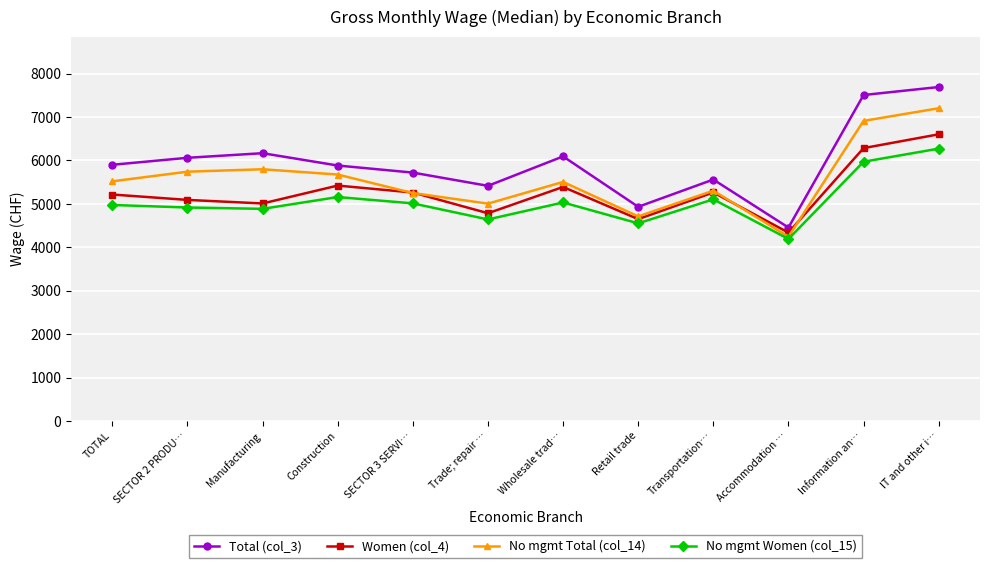

True or false: Total (col_3) and No mgmt Total (col_14) intersect in this chart.

False